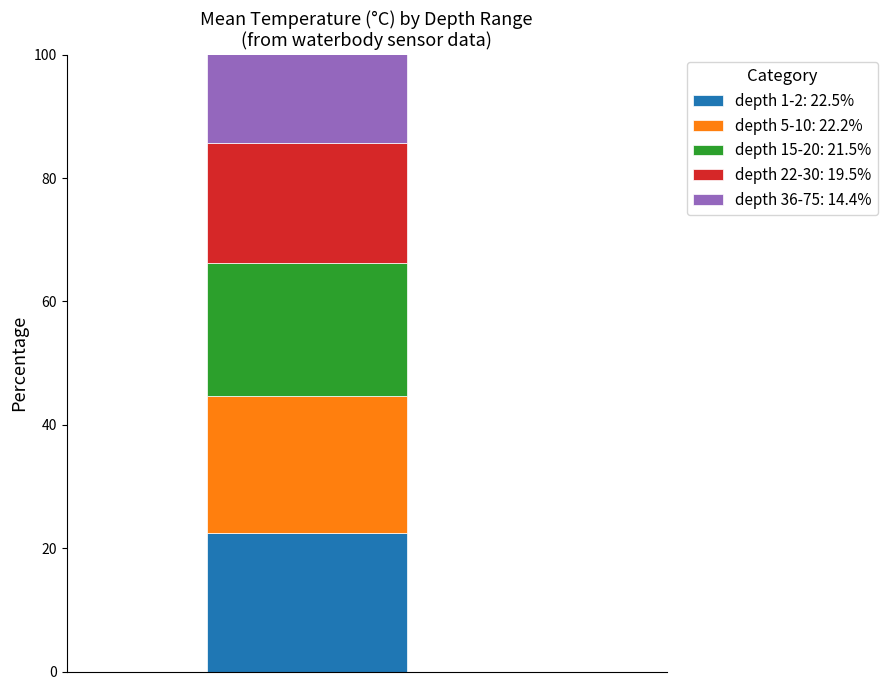

Reading left to right, transcribe the values for depth 1-2: 22.5%.

22.5